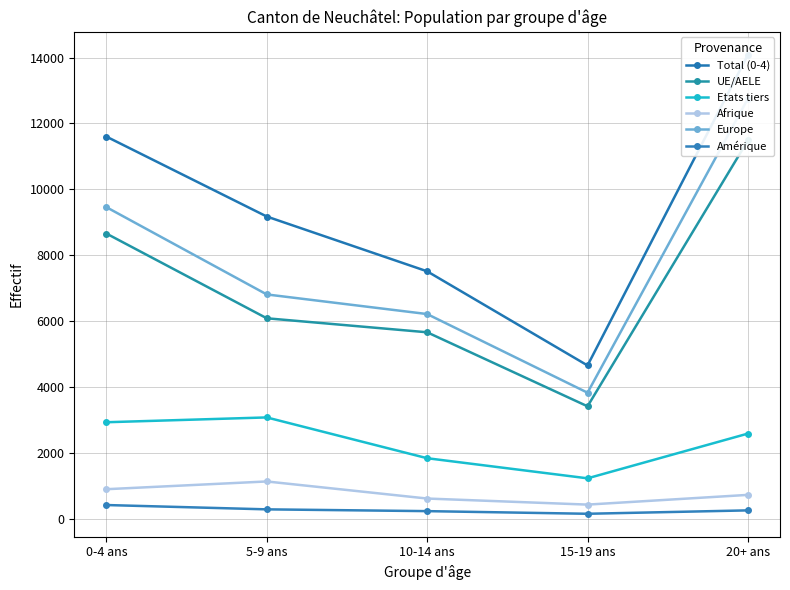

What is the lowest value of the Total (0-4) series?

4662